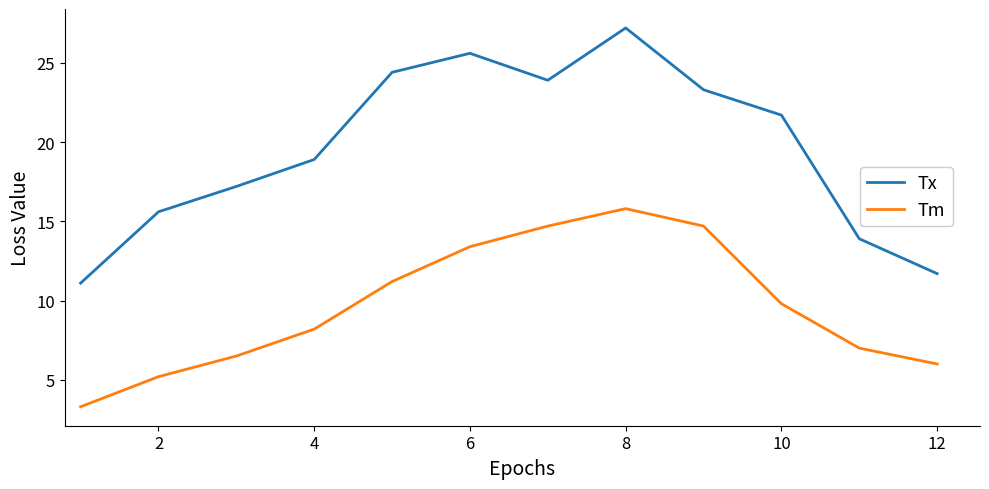

Which series has the widest spread of values?

Tx